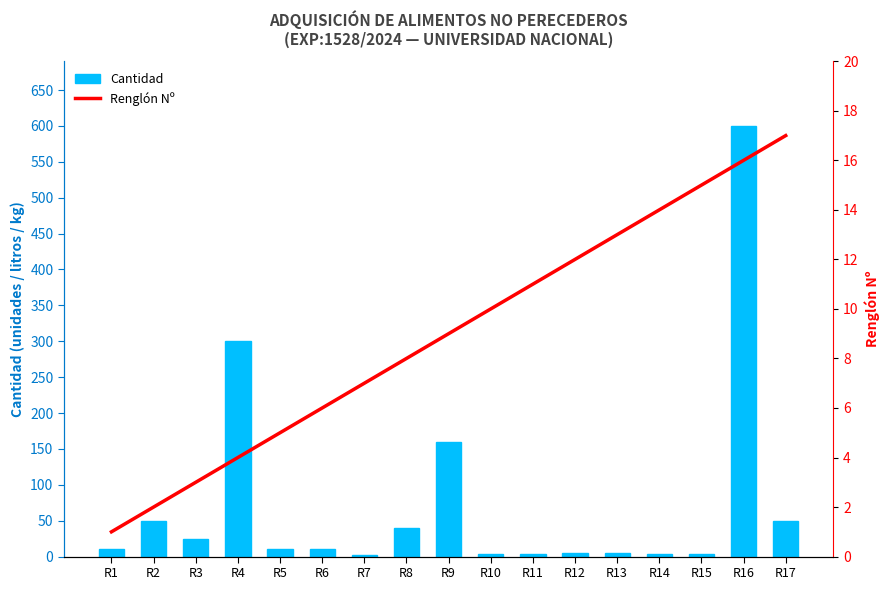

What is the maximum value for Renglón Nº?

17